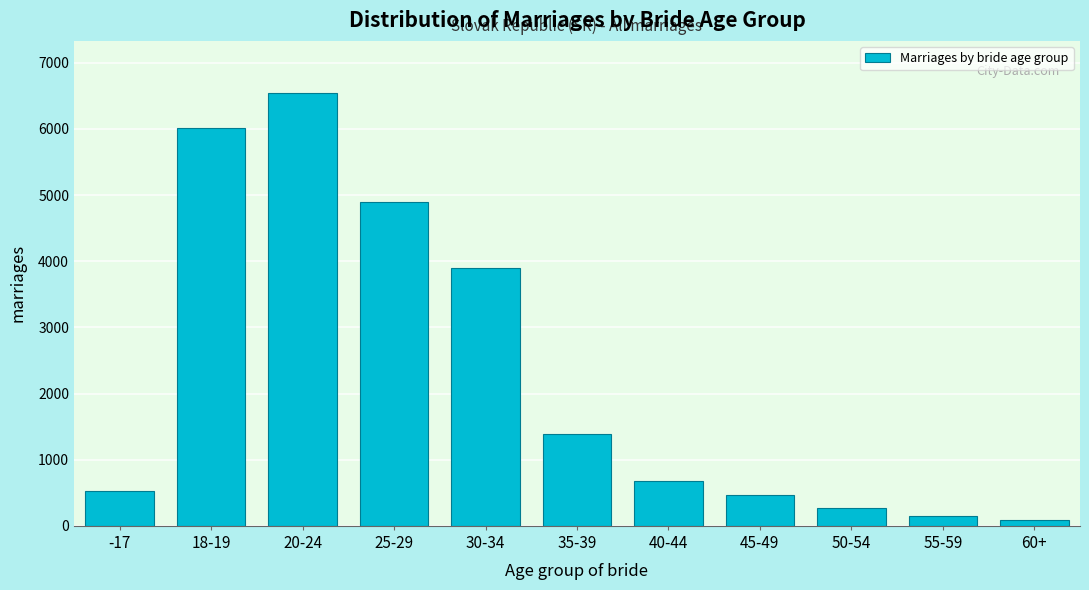

Reading left to right, what are all the values shown in this chart?

-17=529	18-19=6016	20-24=6545	25-29=4888	30-34=3895	35-39=1393	40-44=675	45-49=471	50-54=275	55-59=145	60+=88